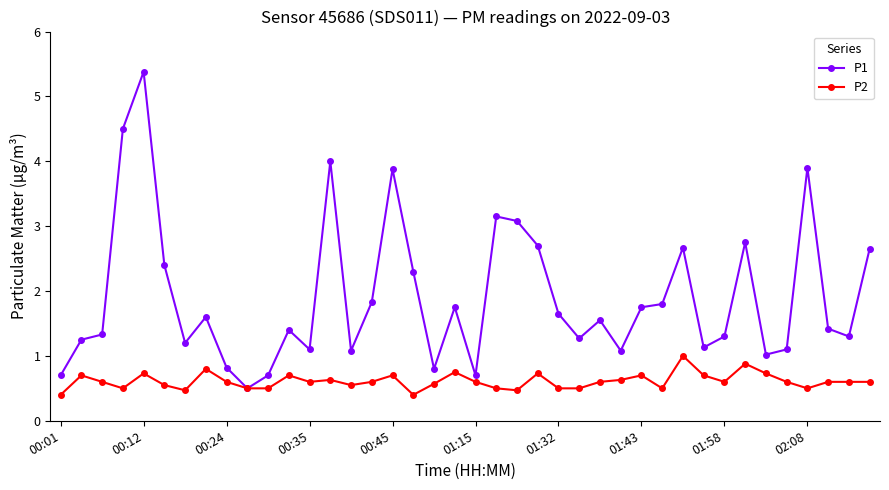

List the series in order of their peak value, highest first.

P1, P2